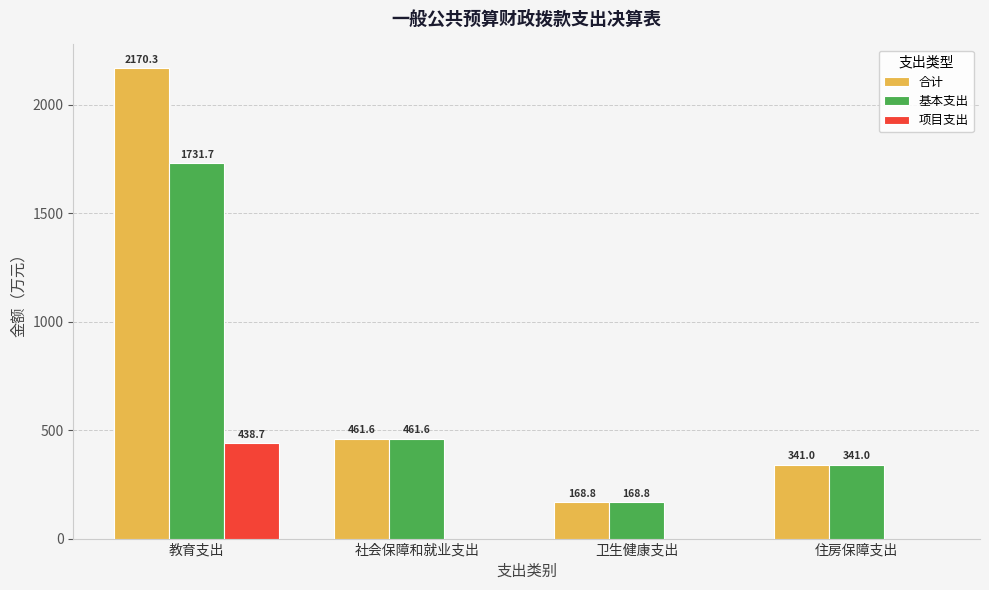

What is the maximum value for 项目支出?

438.7